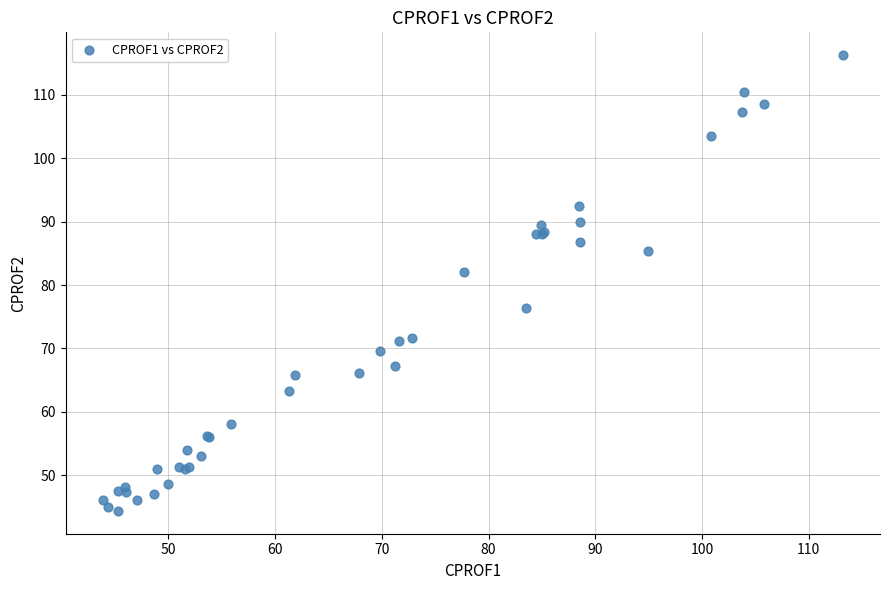

What Y value in the scatter plot is closest to 80?

82.1